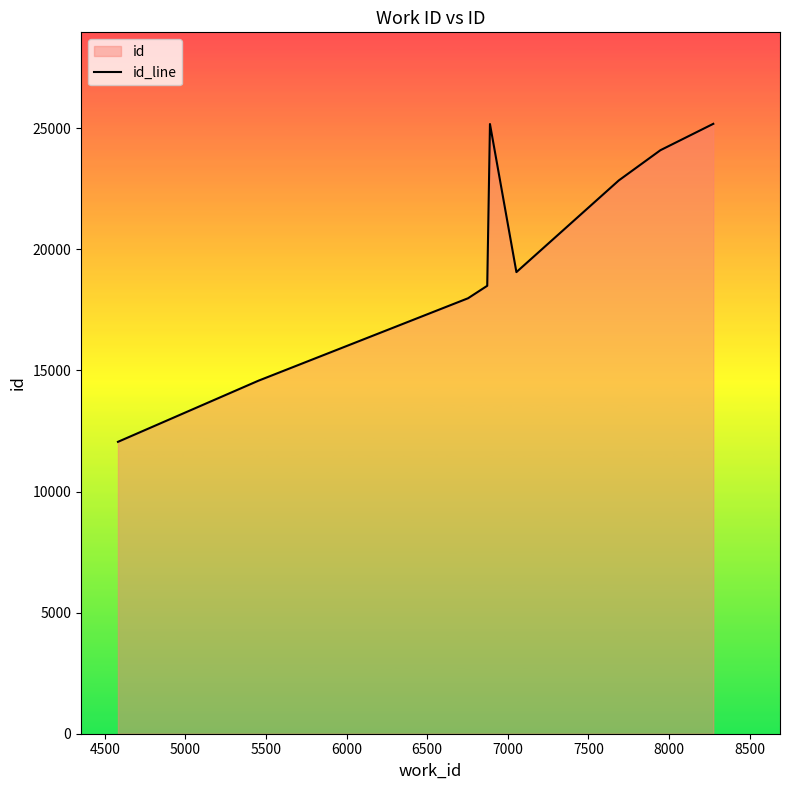

What is the difference between the maximum and minimum values?

13131